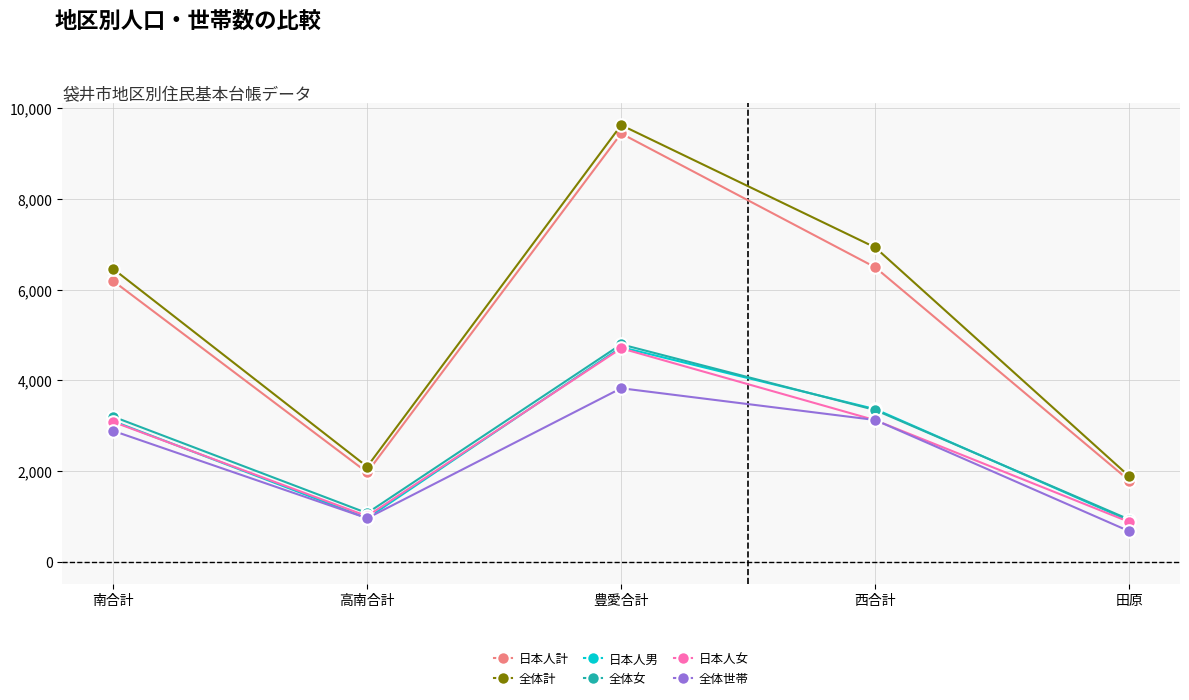

How many interior local peaks does the 日本人男 series have?

1